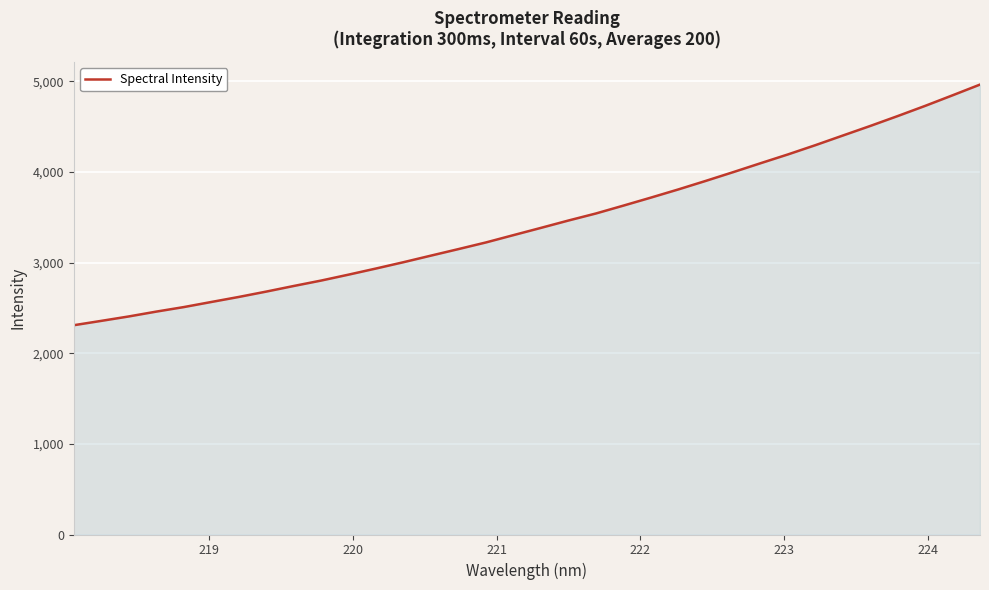

How many lines are shown in the chart?

1